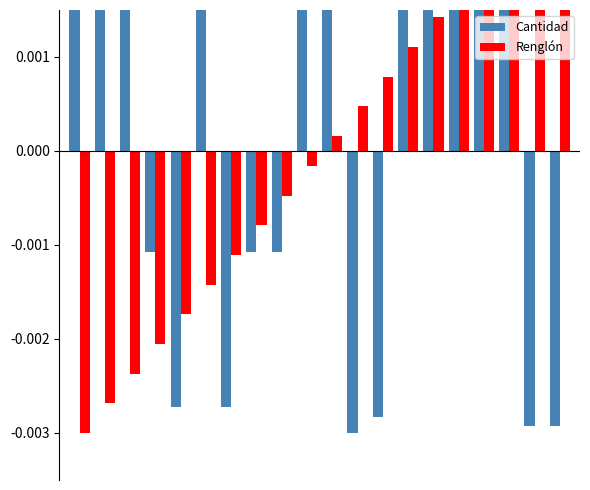

How many negative values does the Cantidad series have?

9